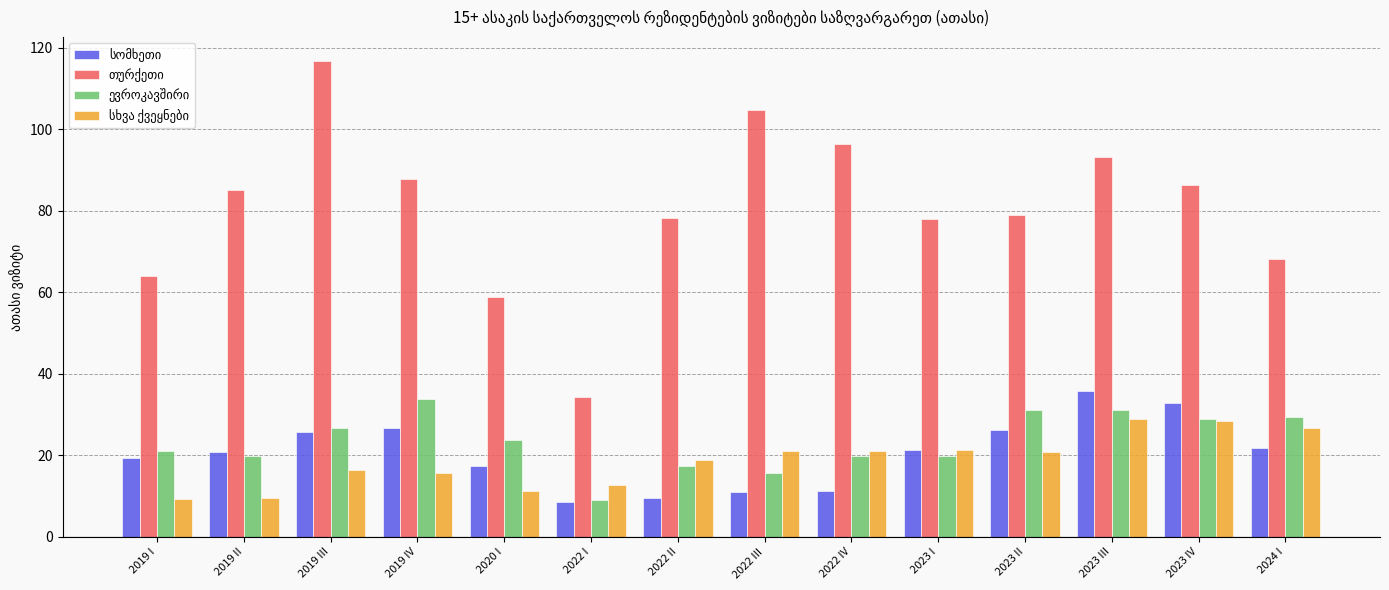

What is the spread (max minus min) of values at 2023 III?

64.3